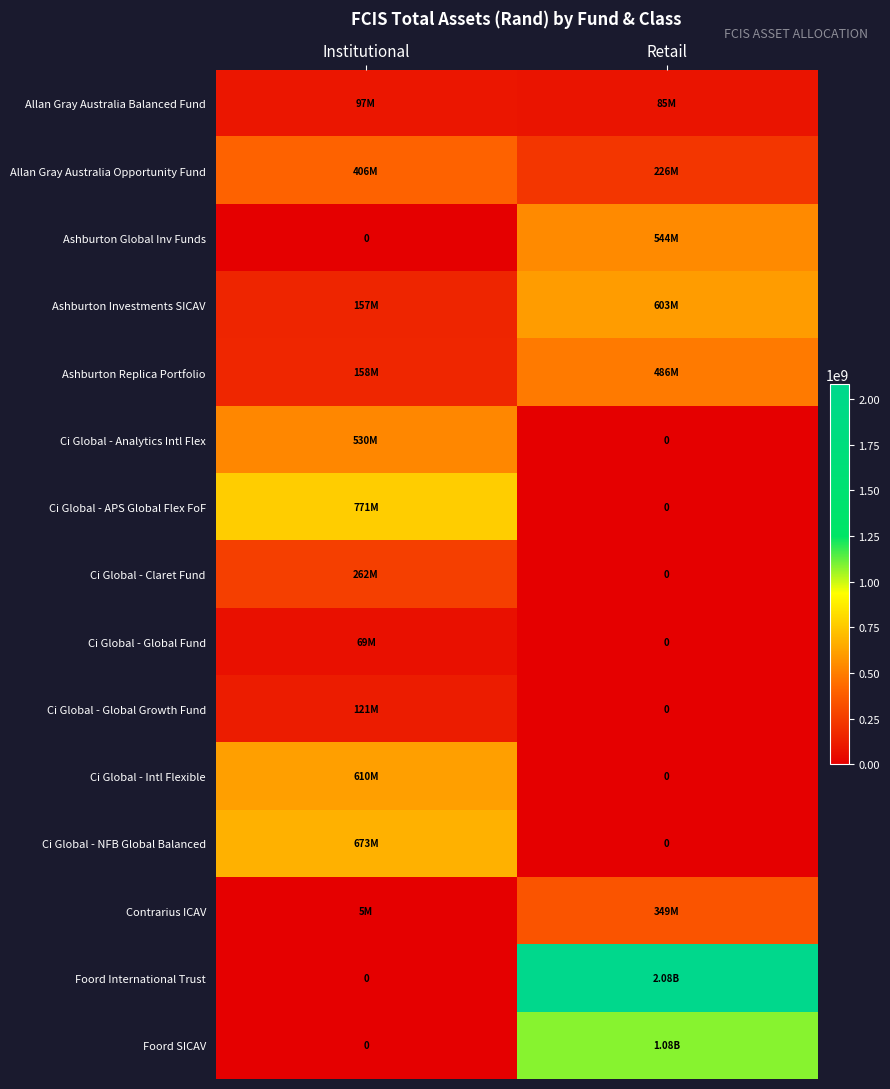

Rank the categories by Contrarius ICAV value from lowest to highest.

Institutional, Retail